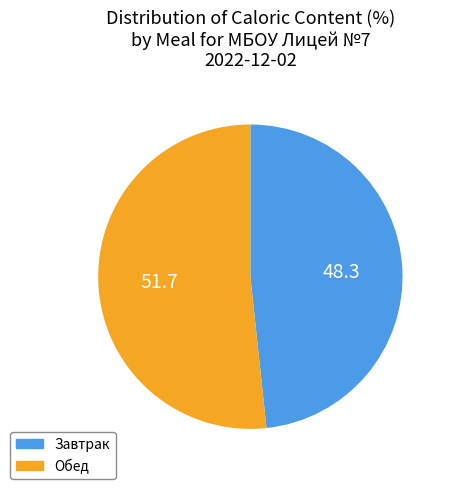

Rank the categories by value from lowest to highest.

Завтрак, Обед